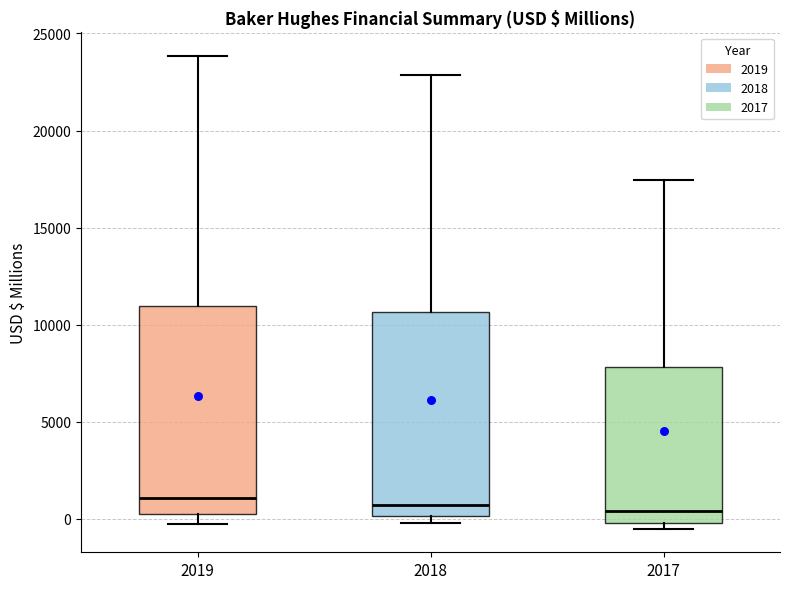

Where does the upper whisker of the box at x = 2019 end on the y-axis? The values are not printed on the chart, so give them approximately, as read against the axis.

24000